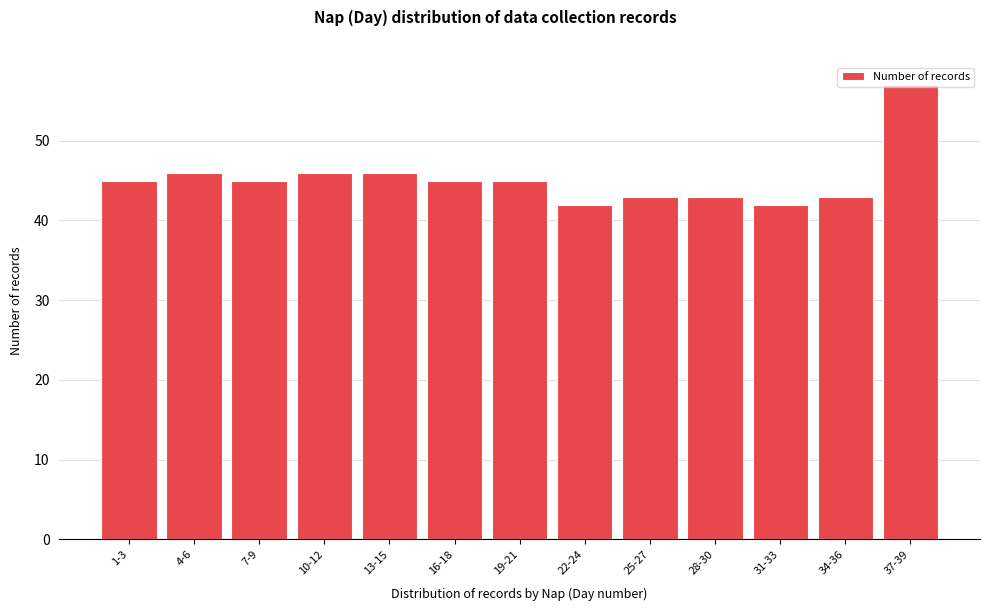

What is the sum of all values?

588